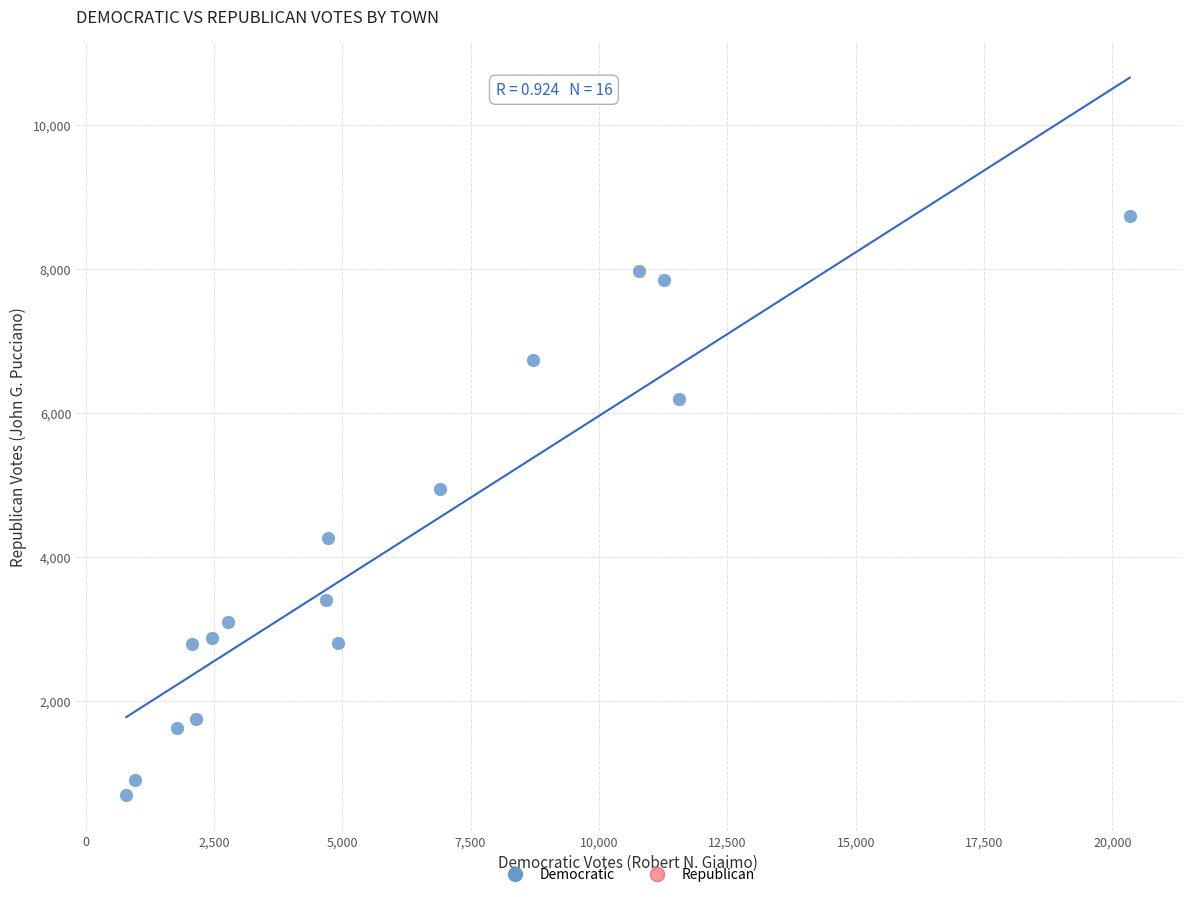

What Y value in the scatter plot is closest to 4716?

4939